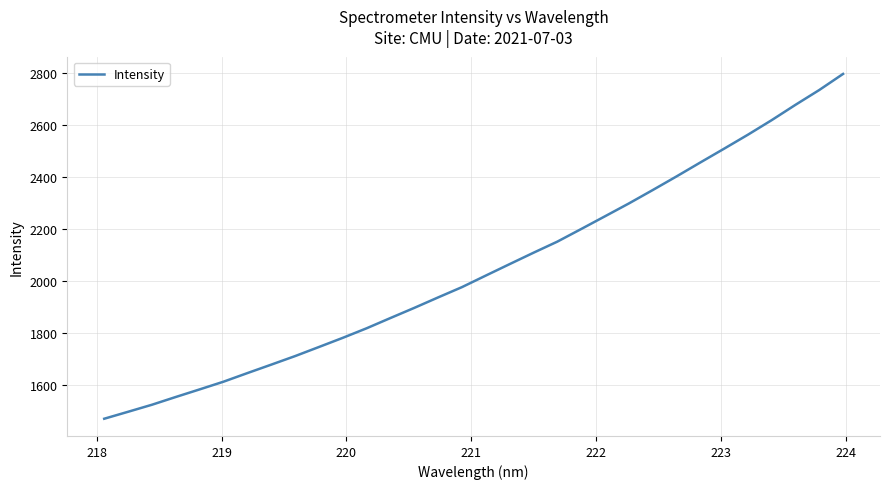

What is the difference between the maximum and minimum values?

1326.1